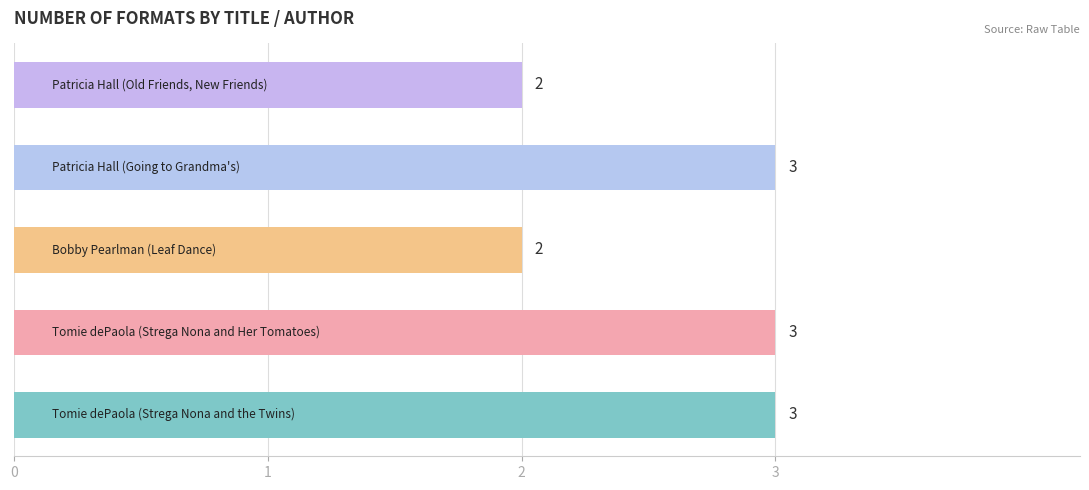

What is the difference between the maximum and second lowest values?

1